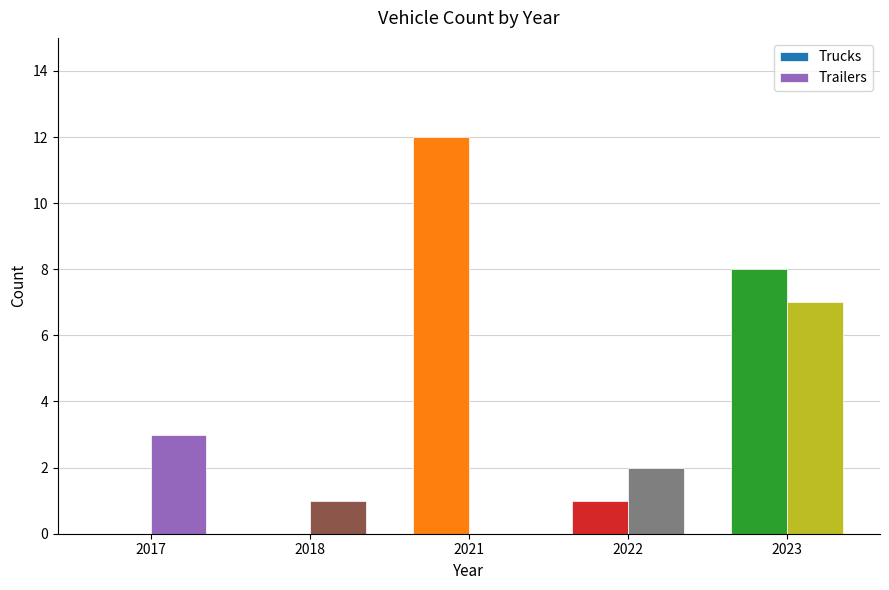

What is the maximum value for Trailers?

7